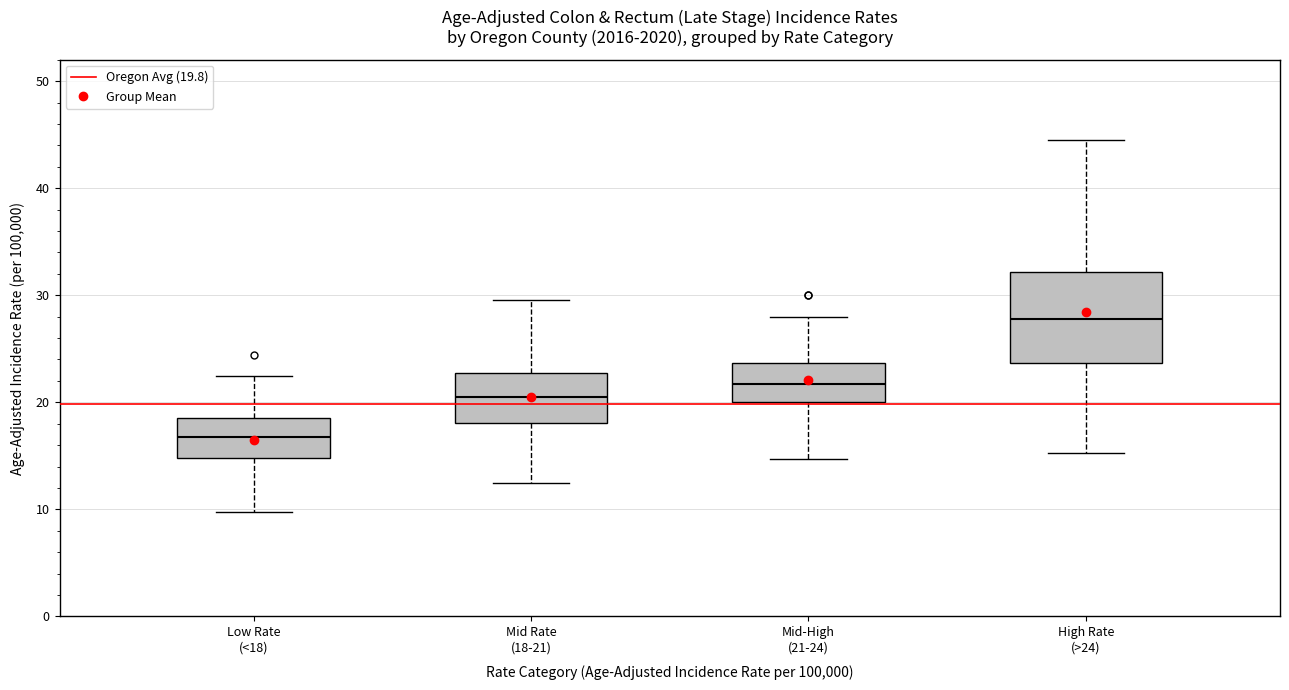

Where does the upper whisker of the box for High Rate (>24) end on the y-axis? The values are not printed on the chart, so give them approximately, as read against the axis.

45